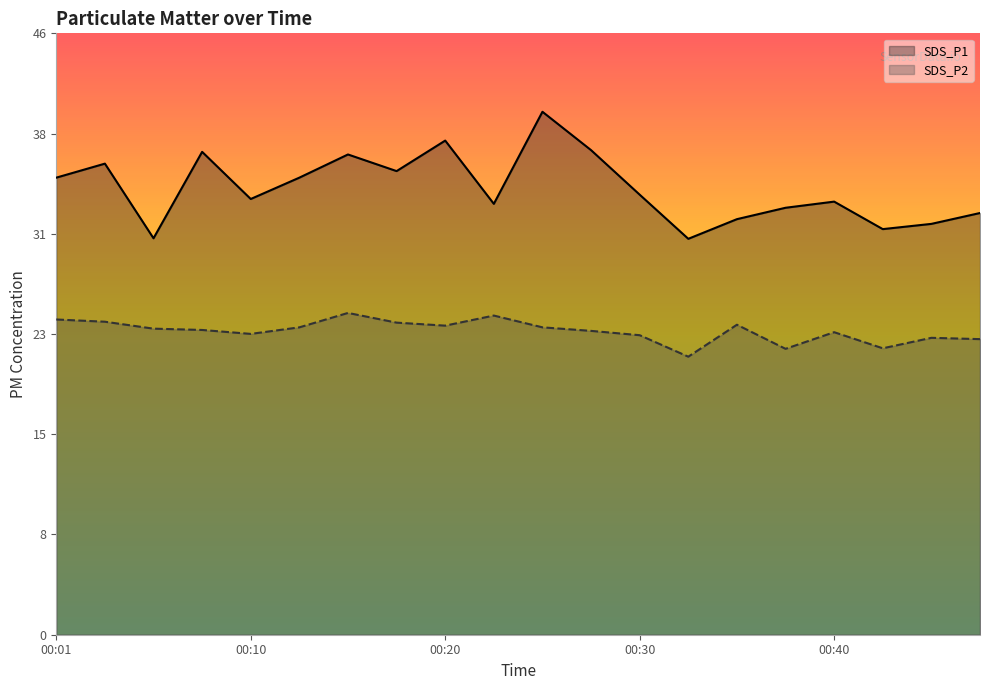

How many lines are shown in the chart?

2